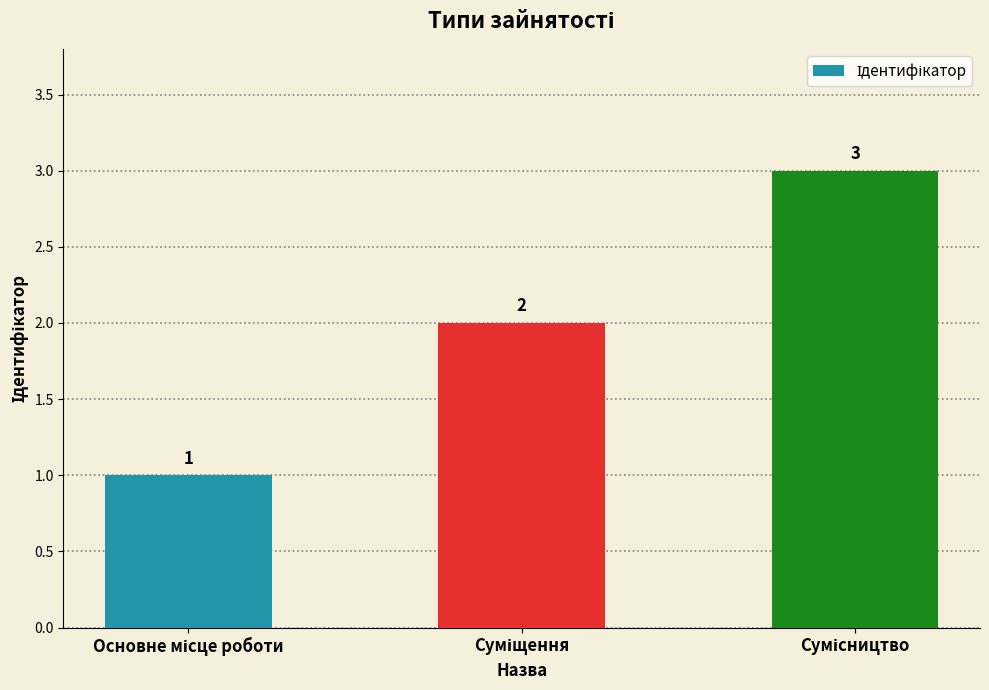

What is the smallest value displayed?

1